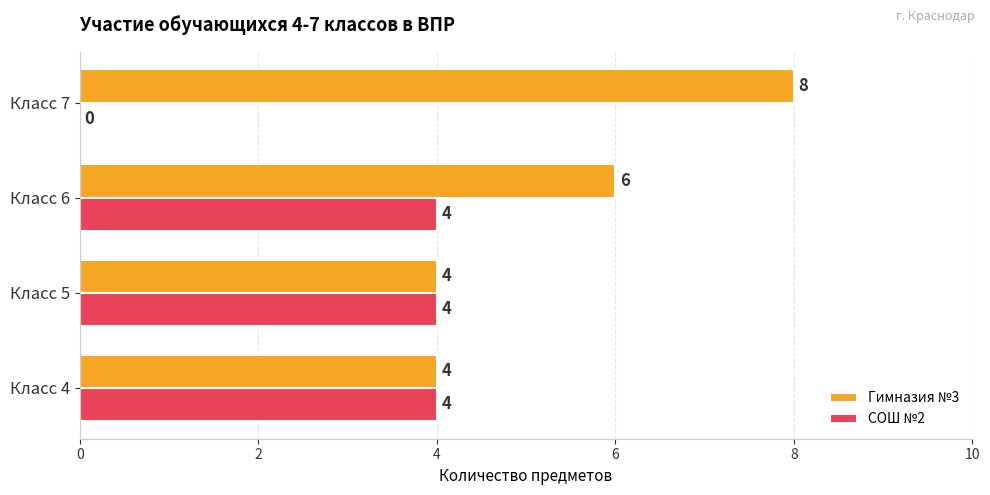

What is the sum of all Гимназия №3 values?

22